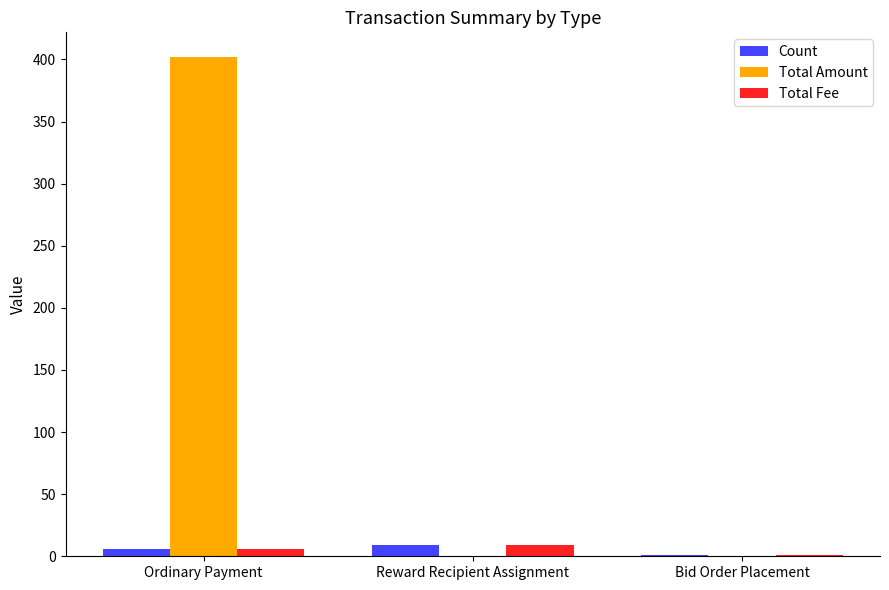

What is the spread (max minus min) of values at Reward Recipient Assignment?

9.0